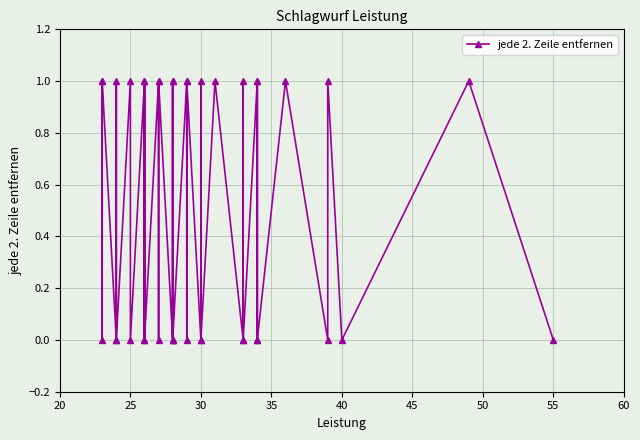

How many values are above zero?

20